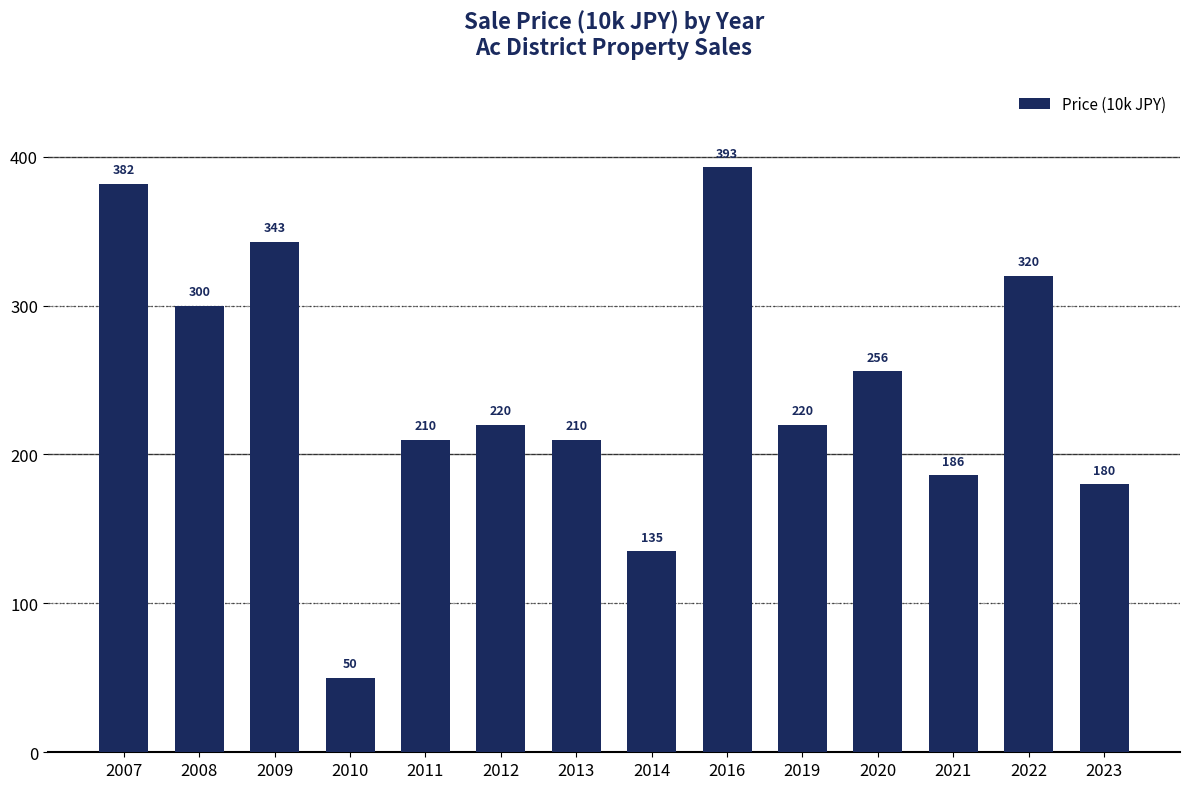

Are the bars horizontal?

No